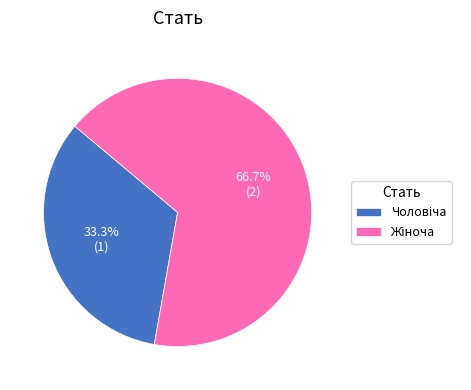

Is there any slice that represents more than half of the pie?

Yes